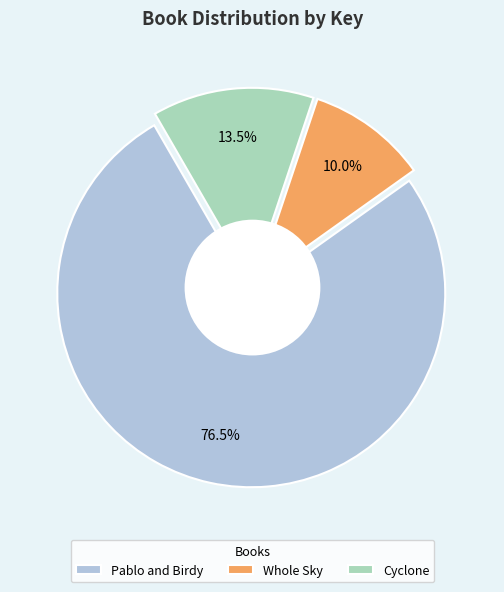

Which slice is the smallest?

Whole Sky